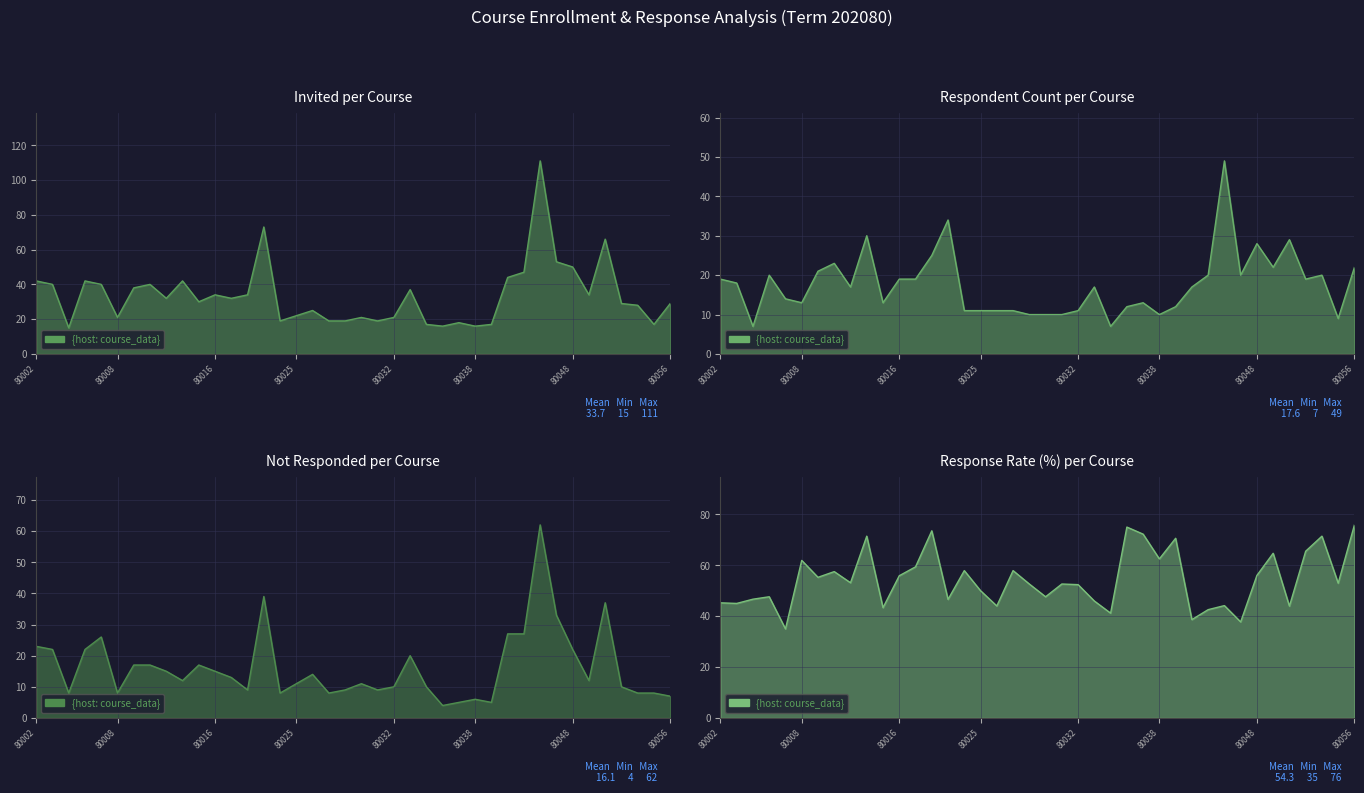

After their last crossing, which series has the higher values: Not Responded or RespondentCount?

RespondentCount